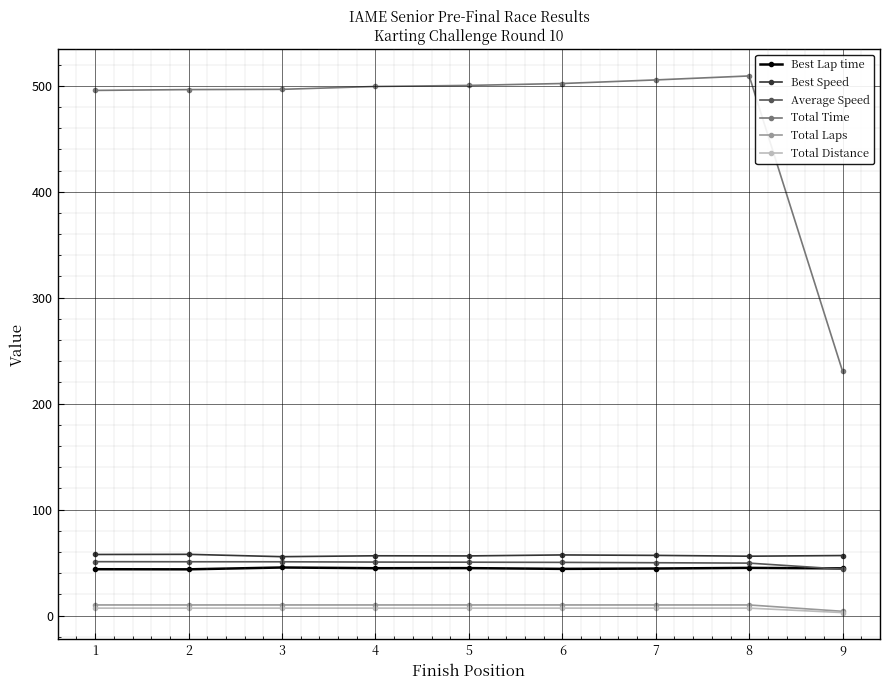

True or false: Best Lap time has more than 0 points higher than both neighbors.

True